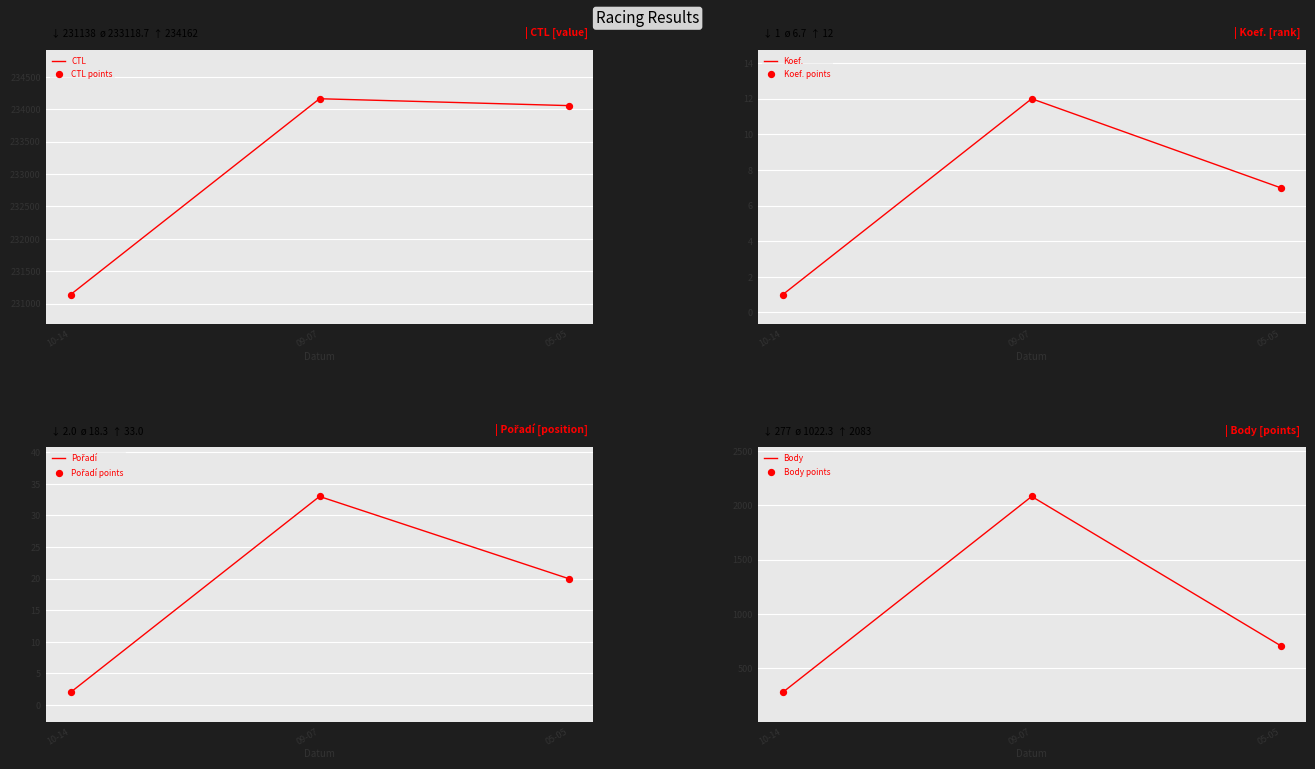

Which series reaches the maximum Y coordinate?

CTL